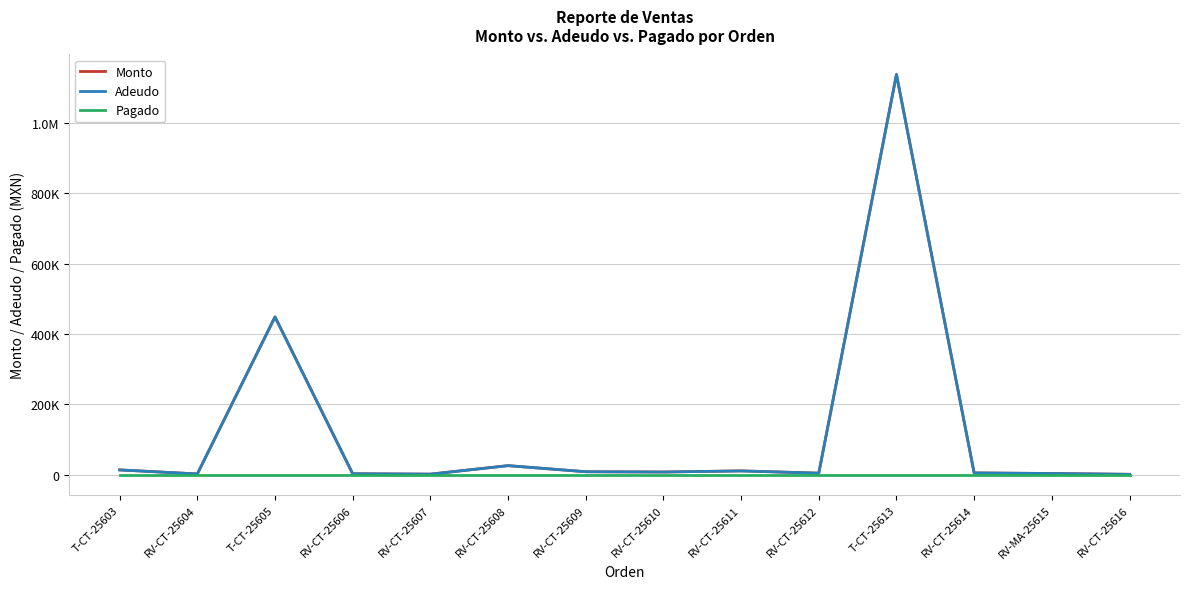

Is this an area chart (filled region under the line)?

No